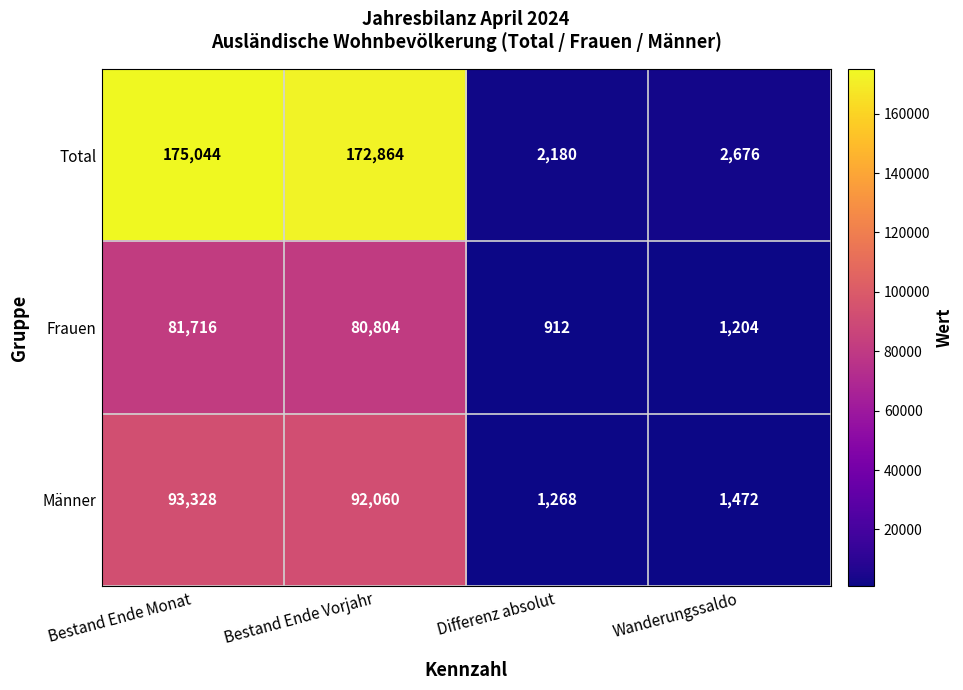

Where is Männer nearest to the value 47298?

Bestand Ende Vorjahr